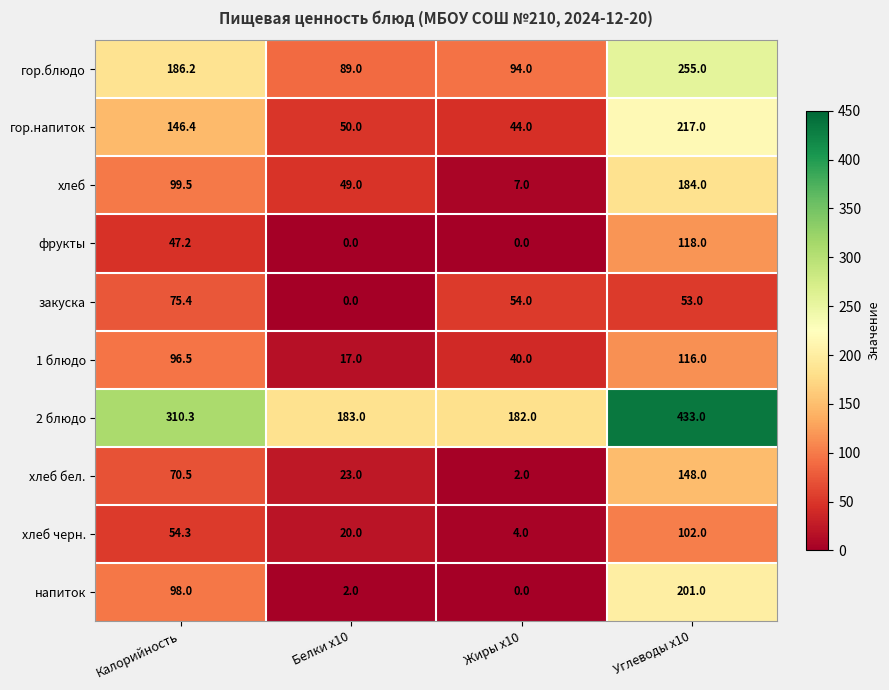

Rank the series at Углеводы x10 from lowest to highest value.

закуска, хлеб черн., 1 блюдо, фрукты, хлеб бел., хлеб, напиток, гор.напиток, гор.блюдо, 2 блюдо